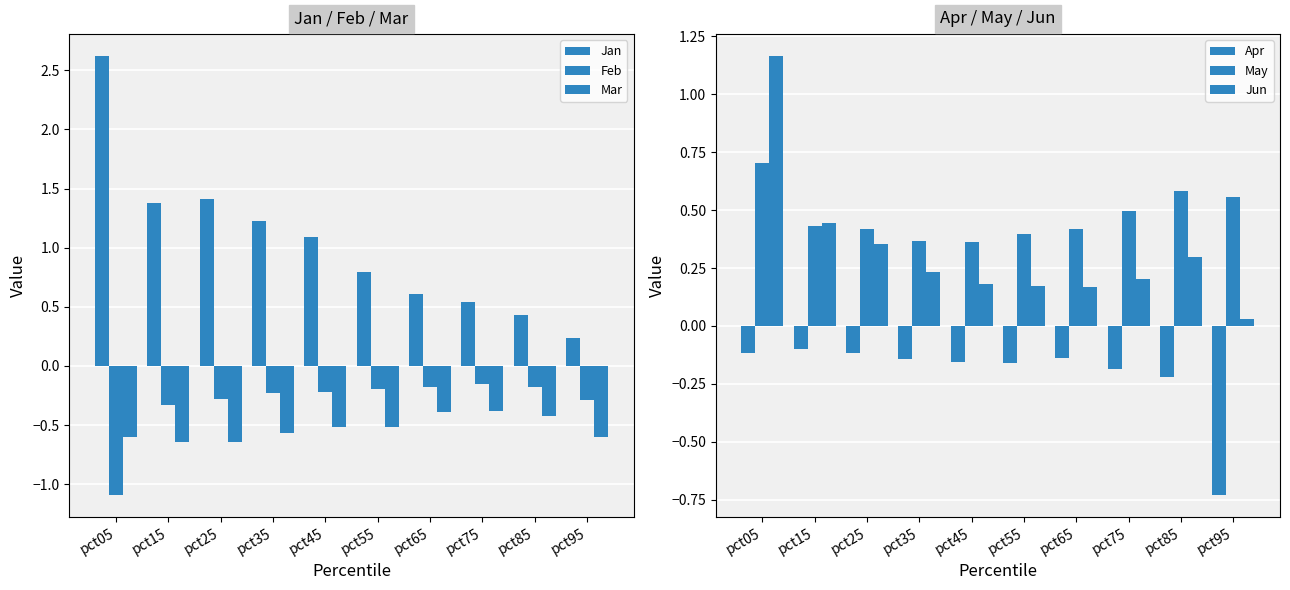

Is the value of Feb at pct85 greater than the value of Jun at pct75?

No